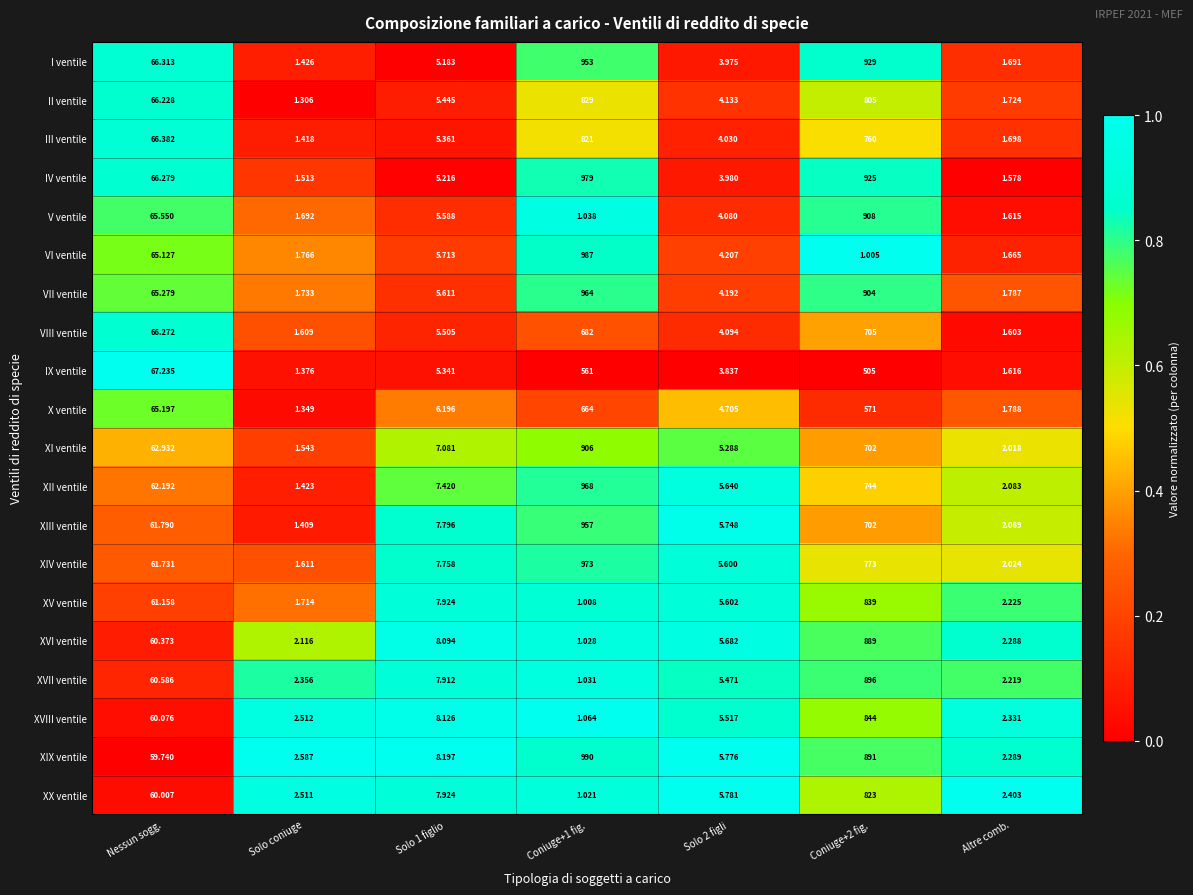

Which series changed the most between Solo coniuge and Solo 2 figli?

XIII ventile